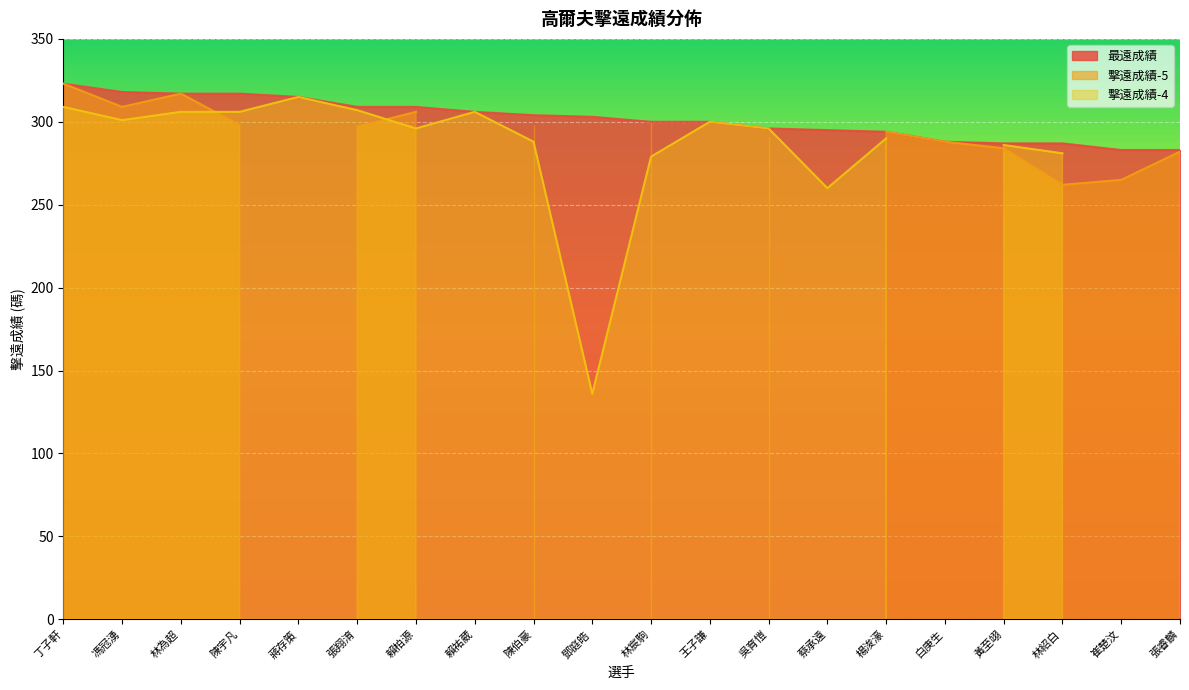

The 最遠成績 series shows 83 at 馮冠湧. True or false?

False